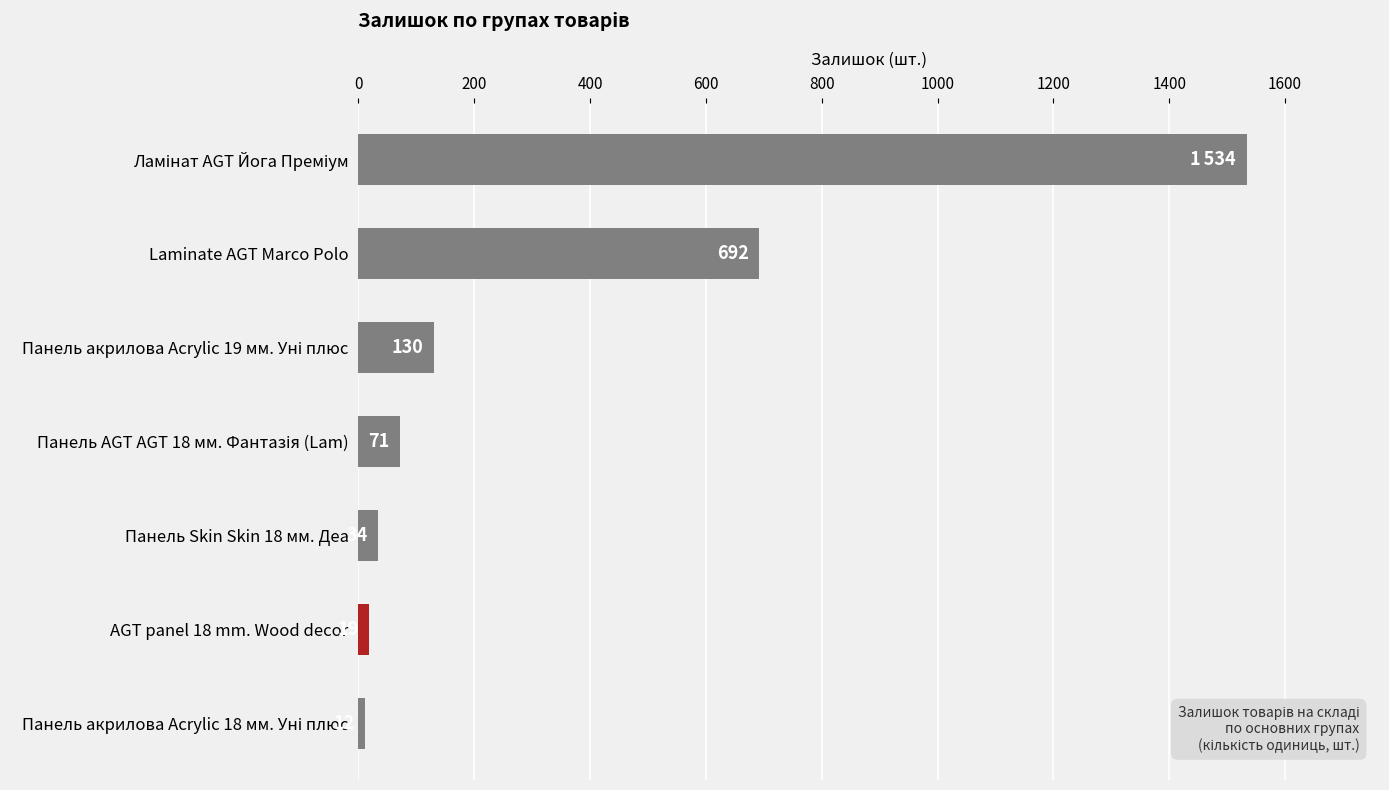

What is the value of the 1st bar from the top?

1534